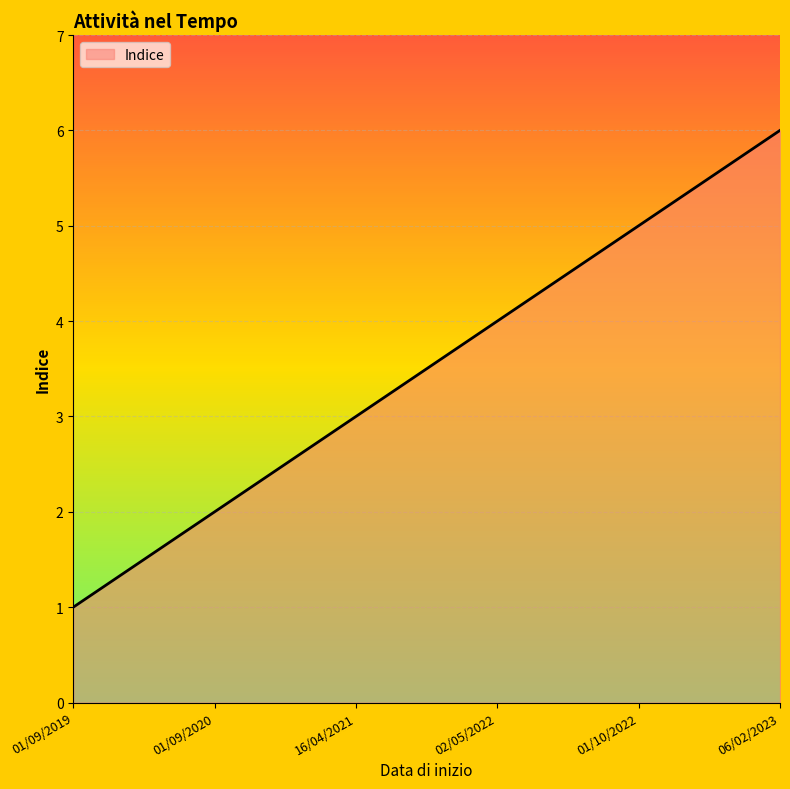

What is the sum of the values at 06/02/2023 and 01/09/2019?

7